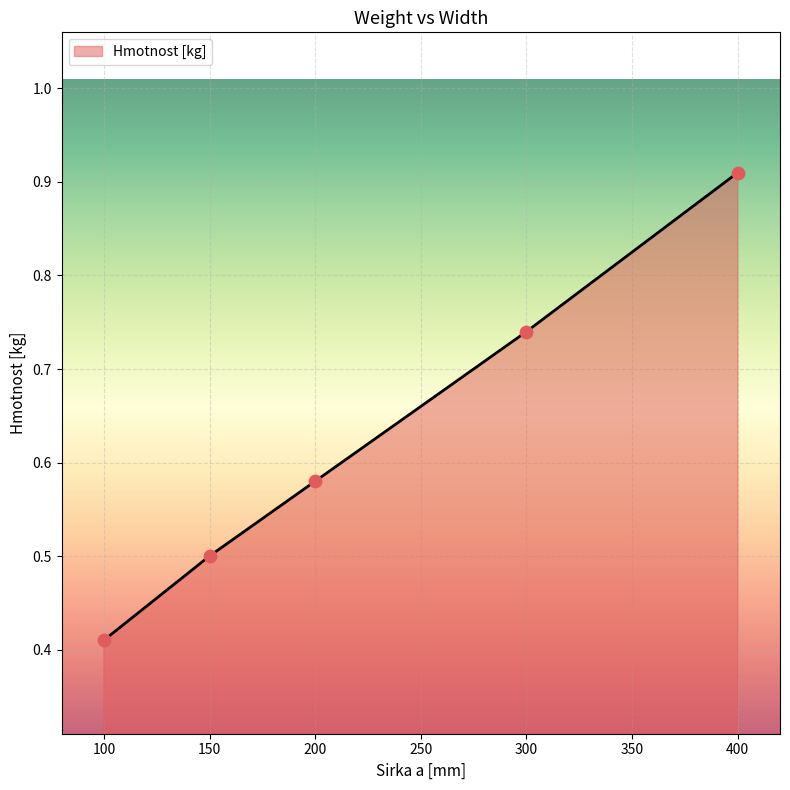

Between 300 and 150, which is larger?

300